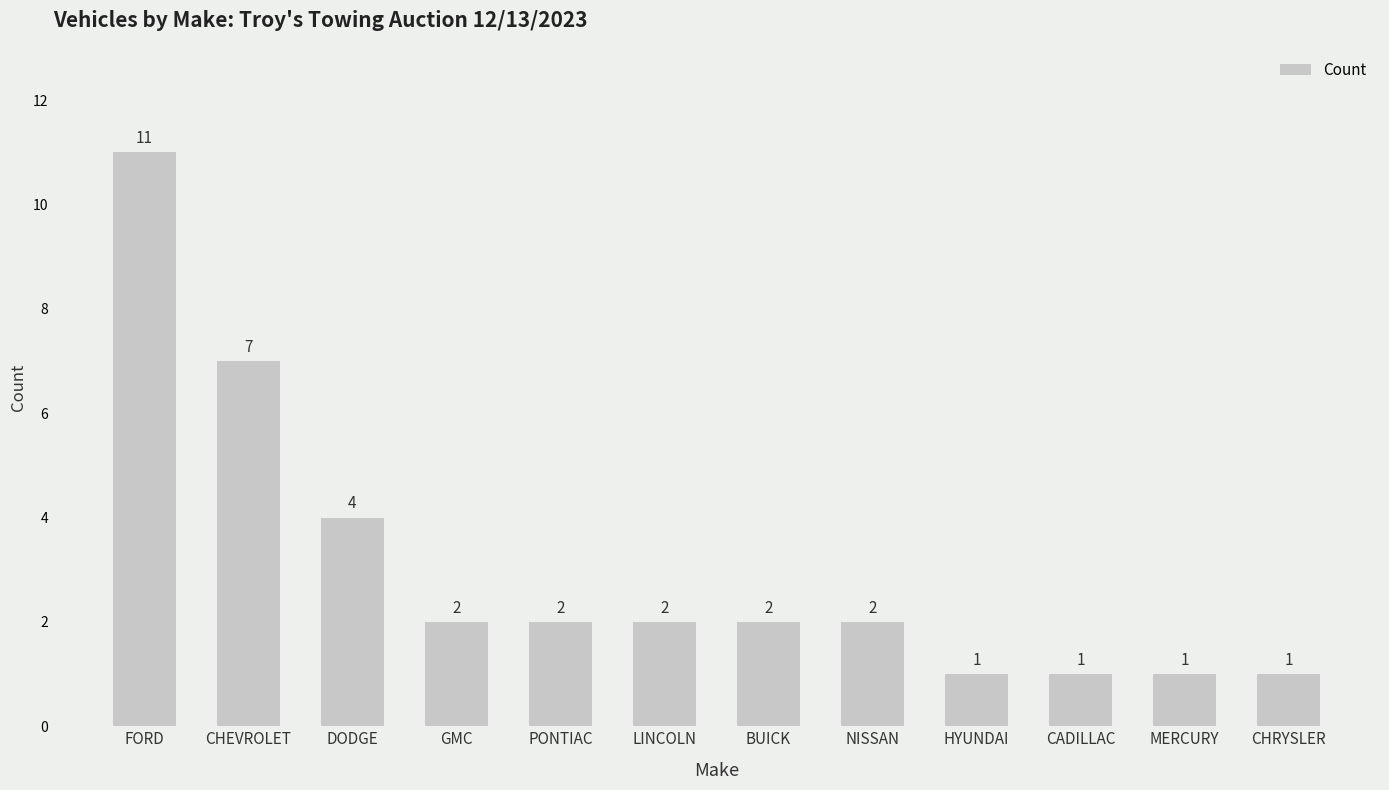

Reading left to right, what are all the values shown in this chart?

11	7	4	2	2	2	2	2	1	1	1	1